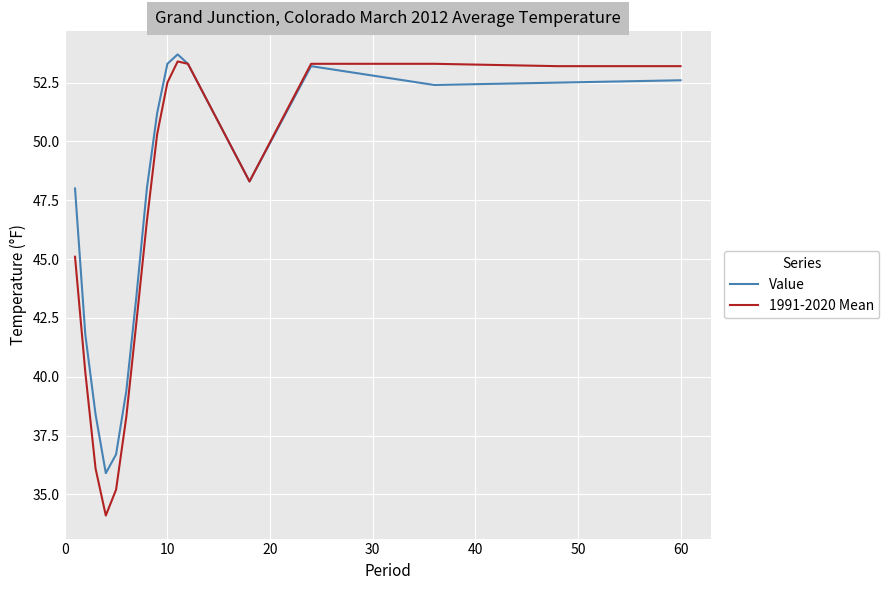

Which series has the widest spread of values?

1991-2020 Mean